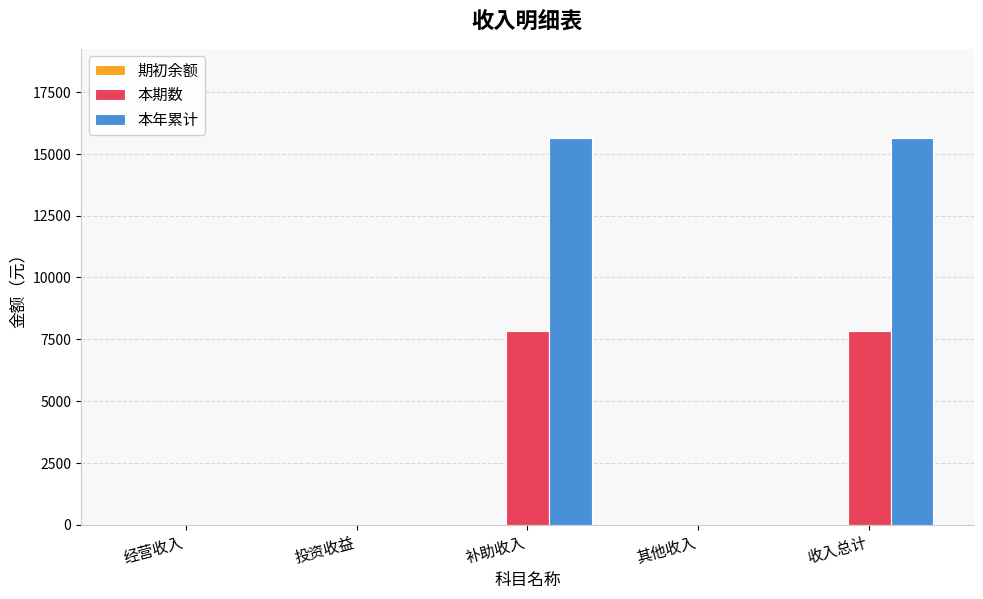

Which series changed the most between 投资收益 and 收入总计?

本年累计